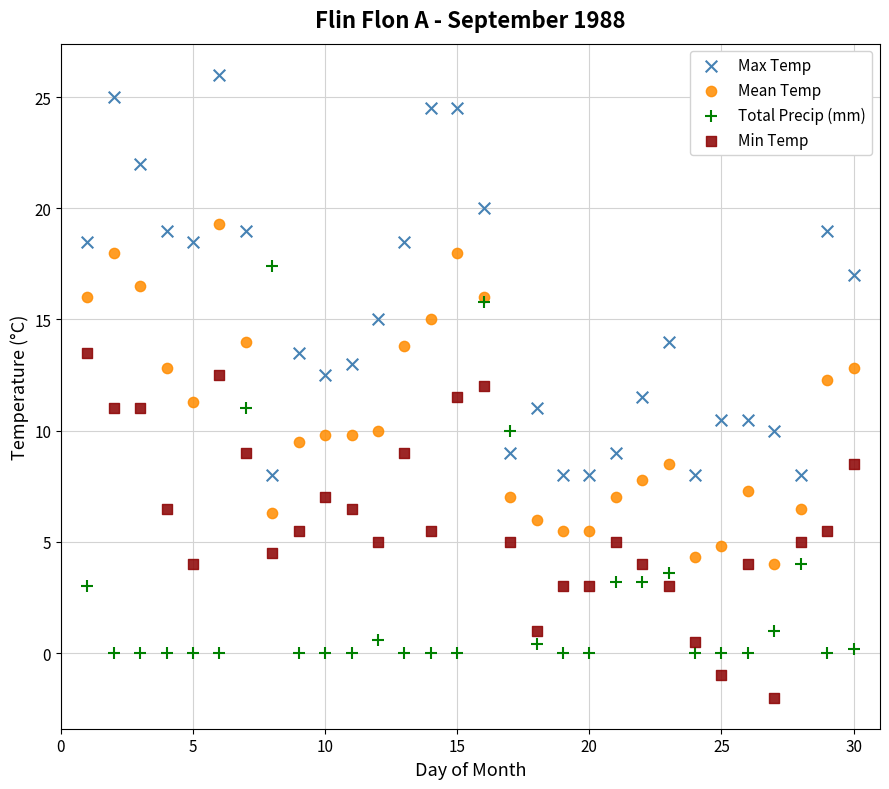

What is the X range (max minus min) for the scatter plot?

29.0